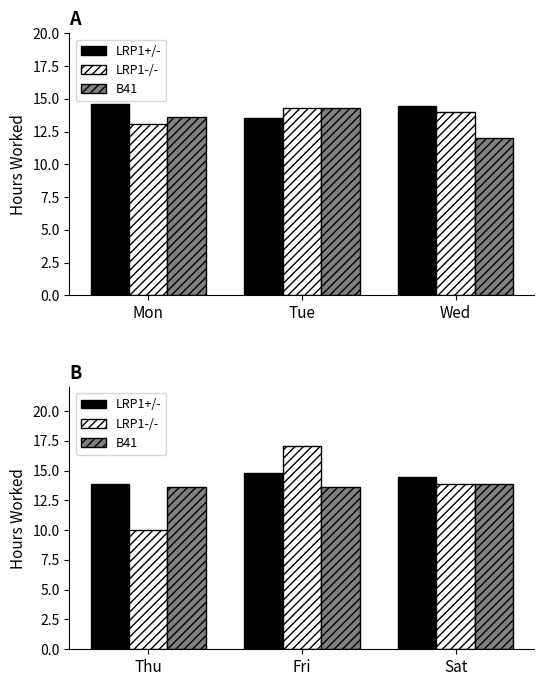

Are the bars horizontal?

No